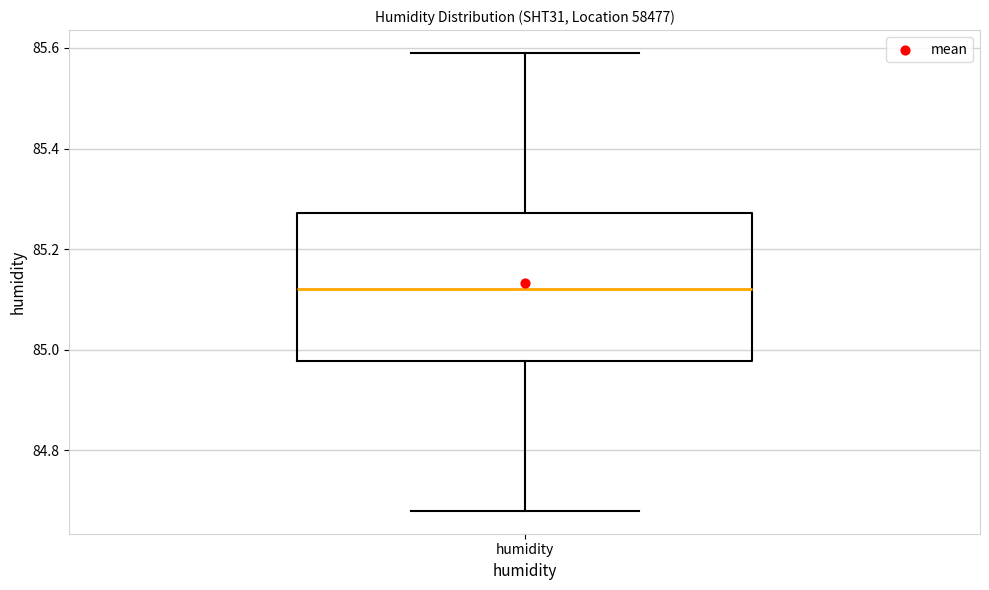

Read this box plot against the y-axis: the position of the median line, the range covered by the box, and the ends of both whiskers. The values are not printed on the chart, so give them approximately, as read against the axis.

median 85.12, box 84.98 to 85.28, whiskers 84.68 to 85.60